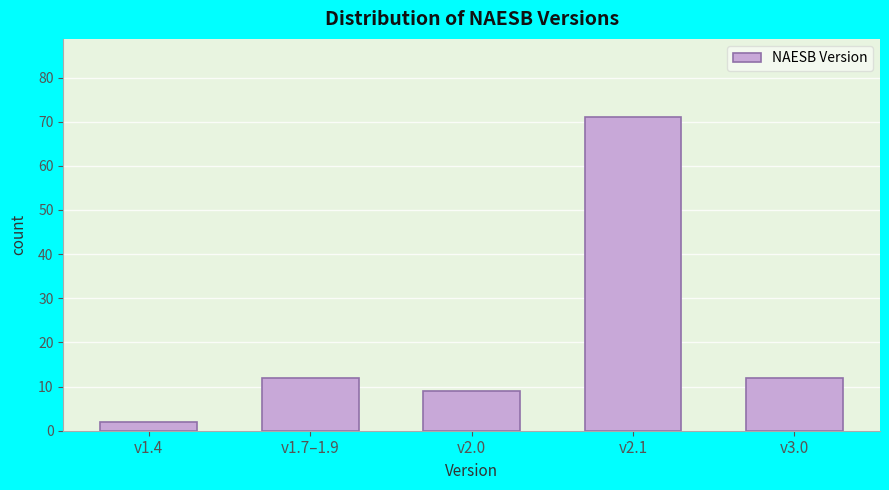

Reading right to left, what are all the values shown in this chart?

12	71	9	12	2